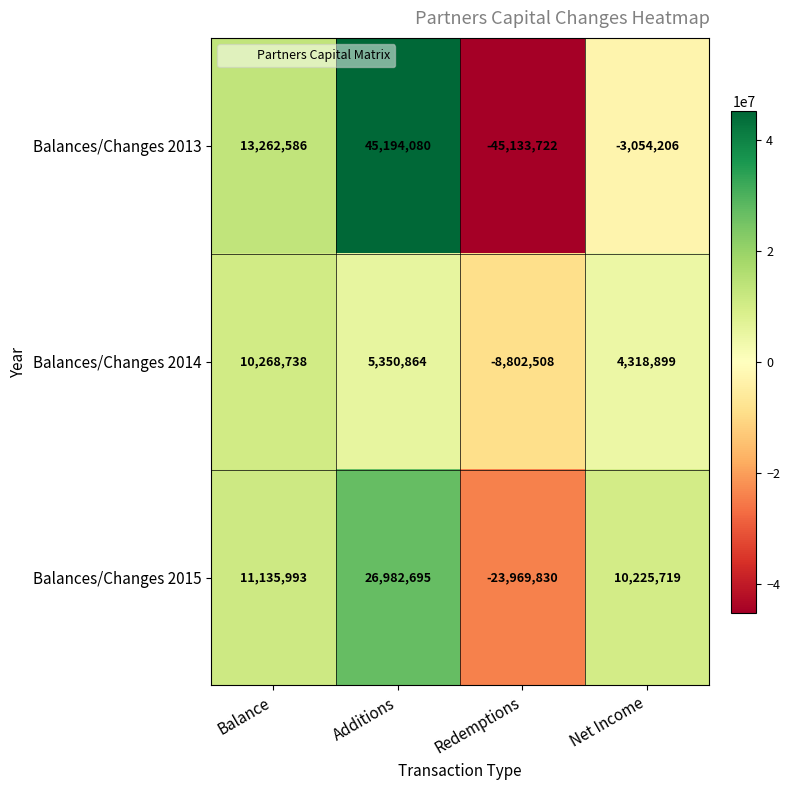

At which label is Balances/Changes 2014 closest to 733115?

Net Income